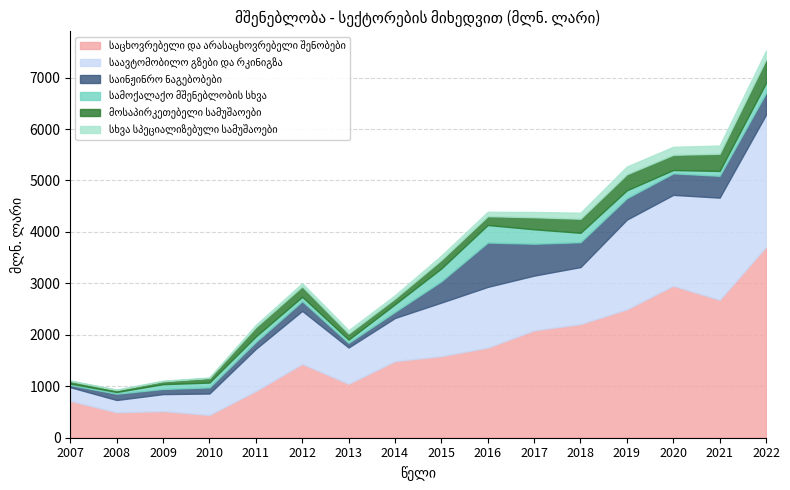

At which category is the sum across all series the highest?

2022